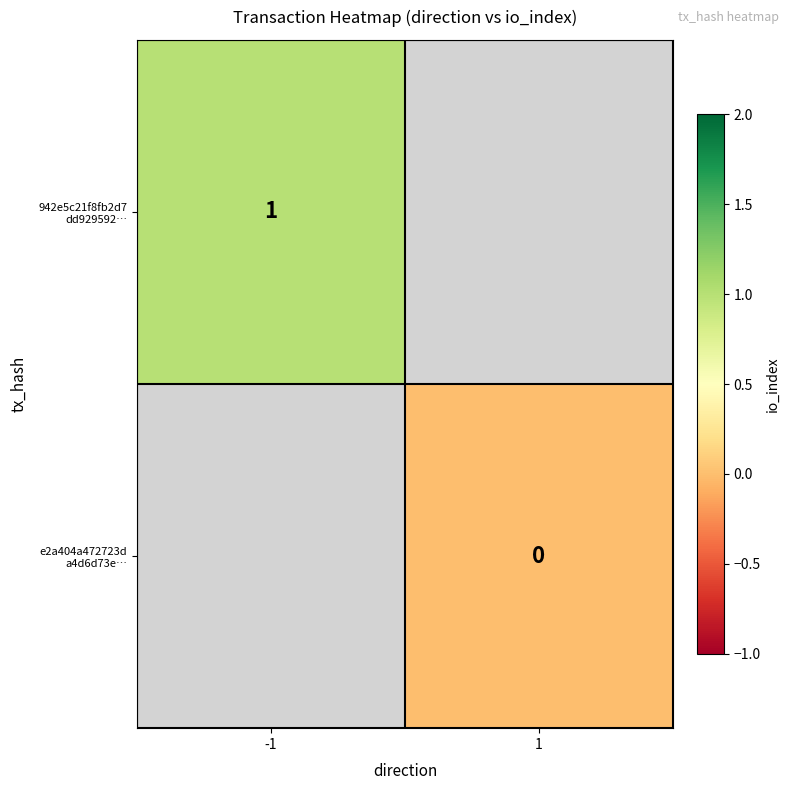

Count the number of data series in this chart.

2